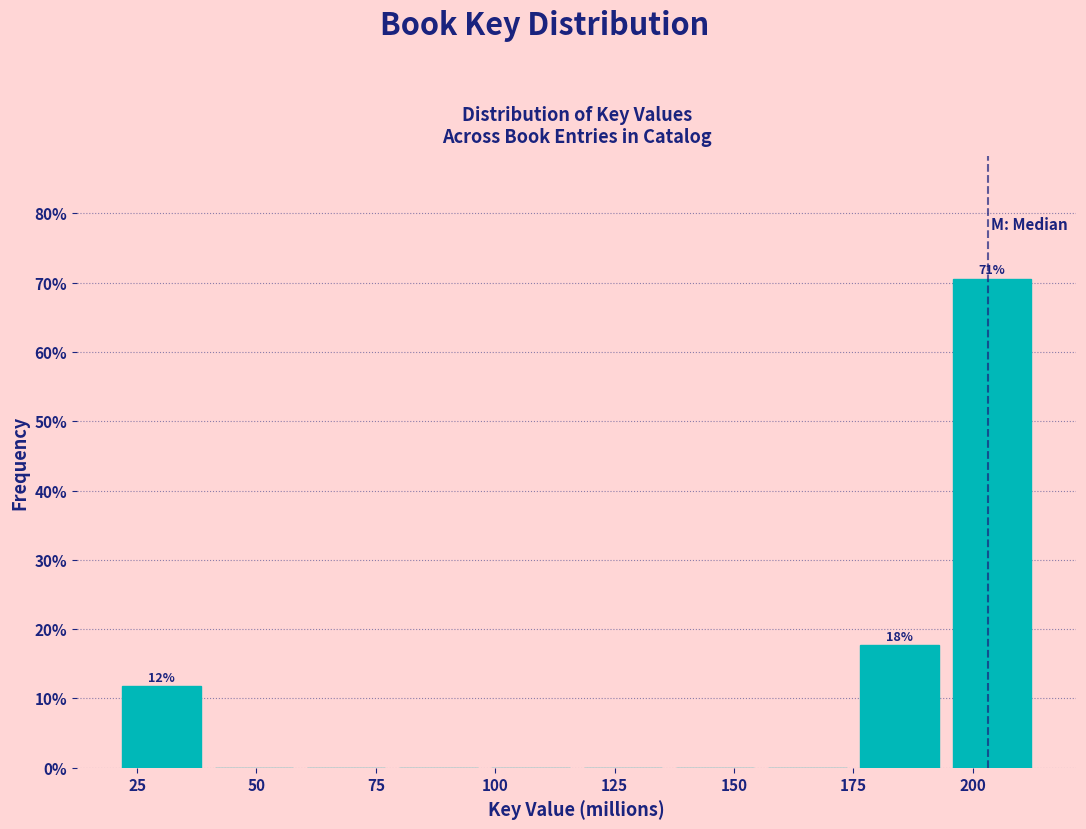

Read against the x-axis, roughly where is the centre of the tallest bar?

205